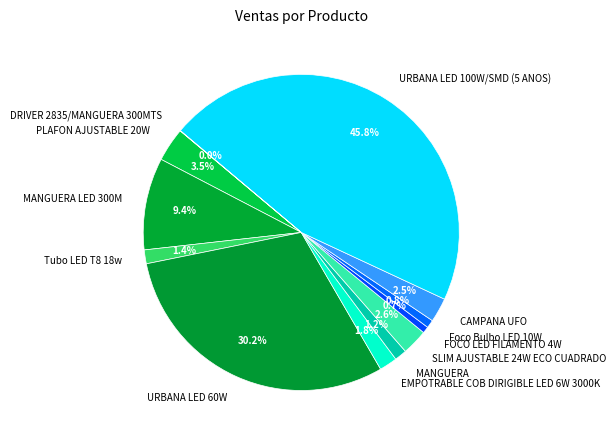

Which has a higher value, MANGUERA LED 300M or EMPOTRABLE COB DIRIGIBLE LED 6W 3000K?

MANGUERA LED 300M